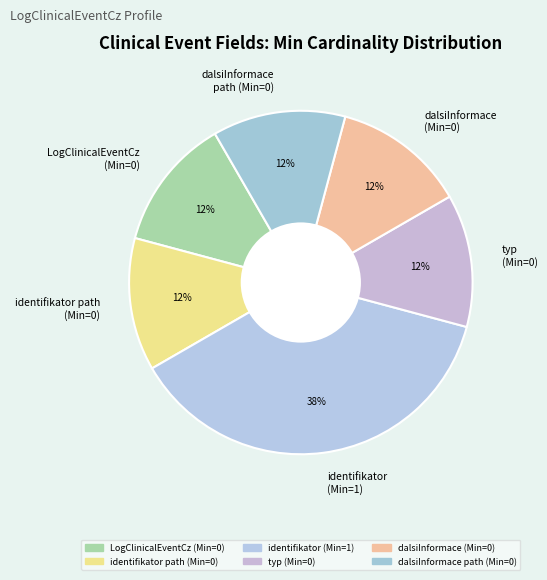

What is the ratio of the value at LogClinicalEventCz (Min=0) to the value at dalsiInformace (Min=0)?

1.0